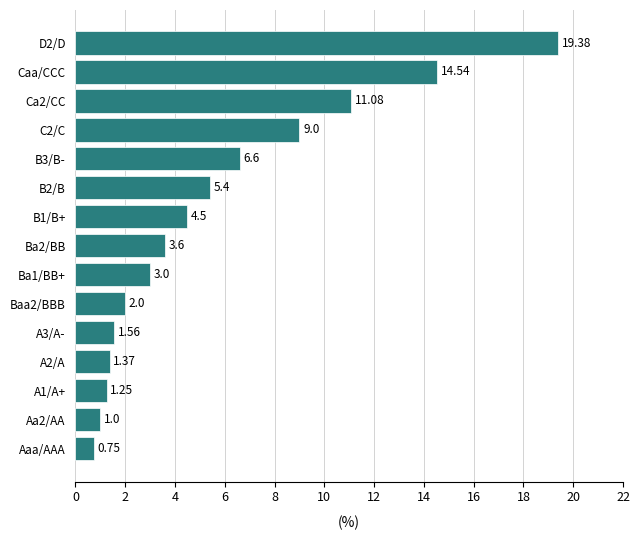

Which label corresponds to the smallest value in the chart?

Aaa/AAA